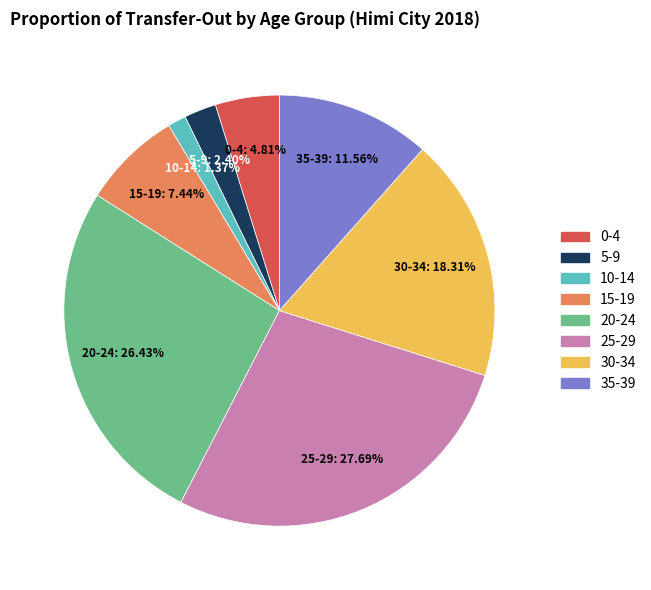

The 25-29 slice represents 28% of the pie. True or false?

True